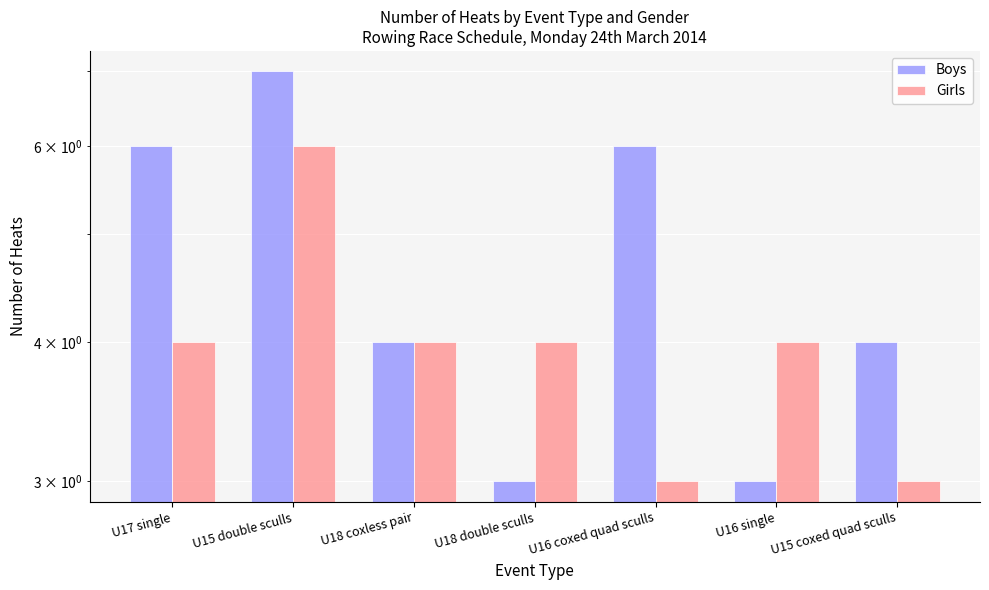

Is it true that Boys equals 7 at U15 double sculls?

True